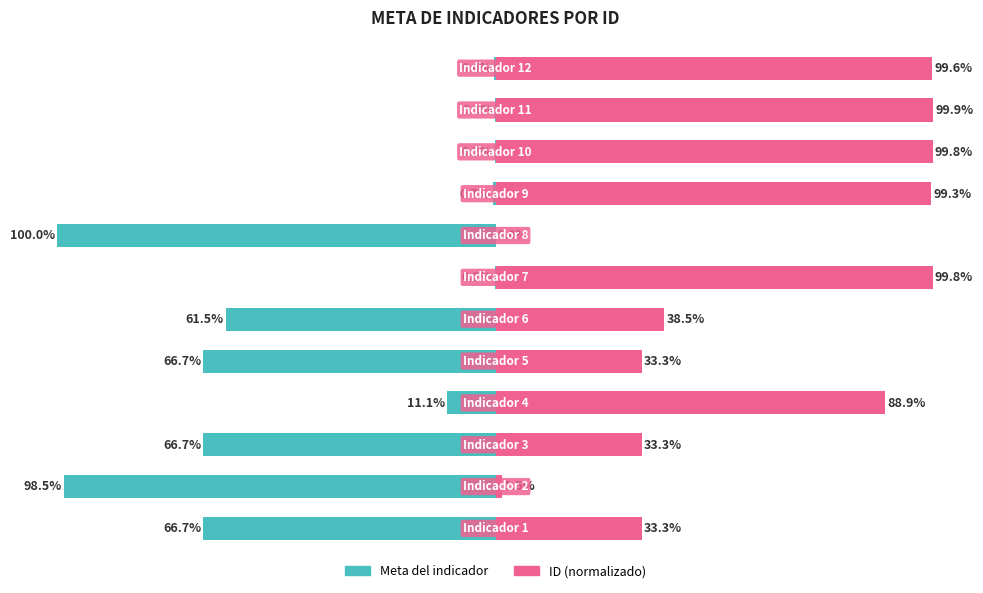

Which series has the largest total across all categories?

ID (normalizado)